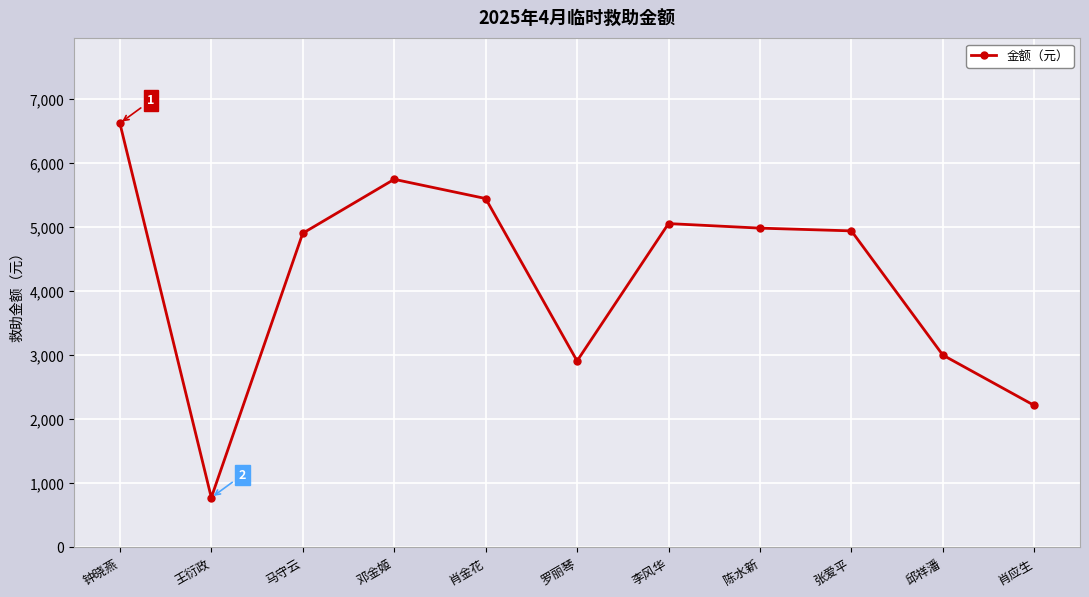

What is the change in value from 罗丽琴 to 张爱平?

+2030.0